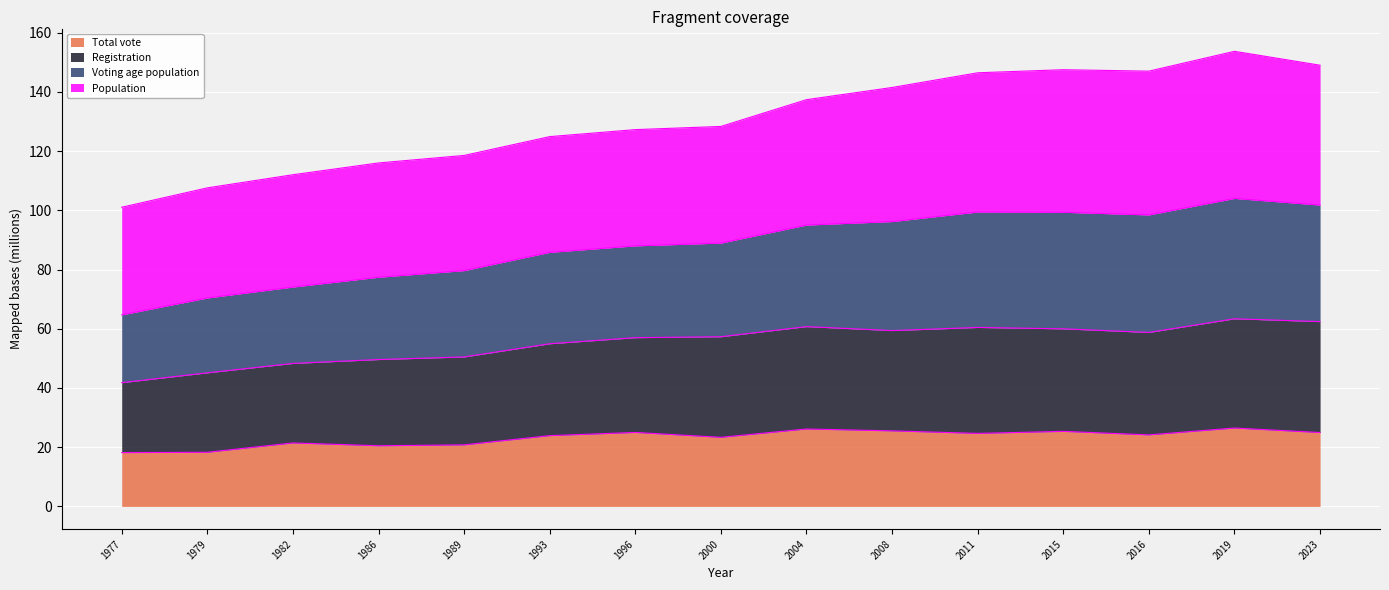

What is the lowest value of the Total vote series?

18.2